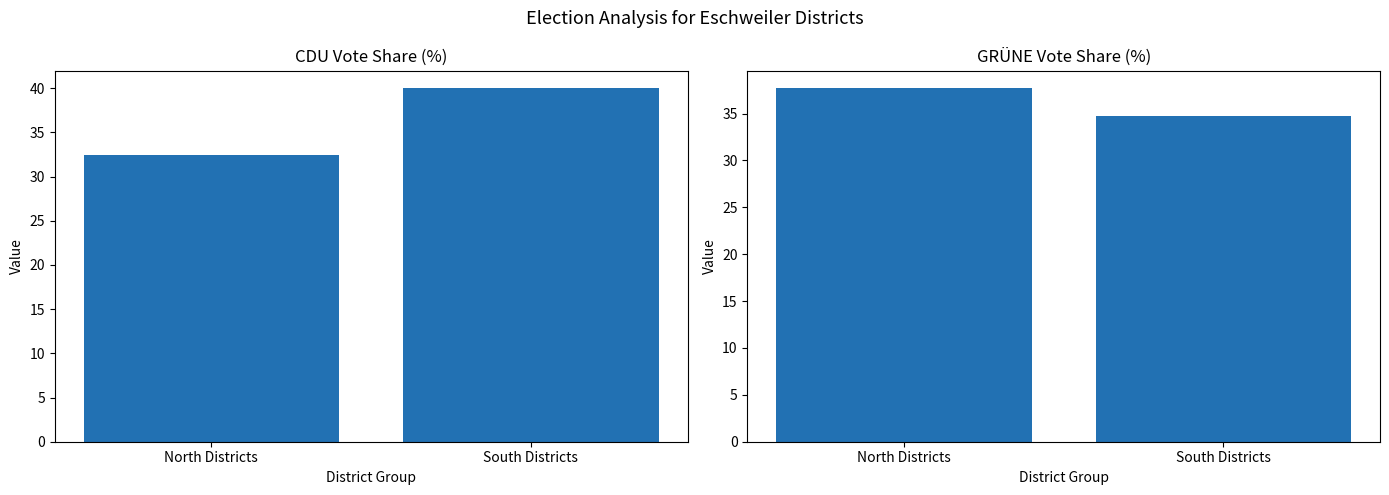

Are the bars horizontal?

No